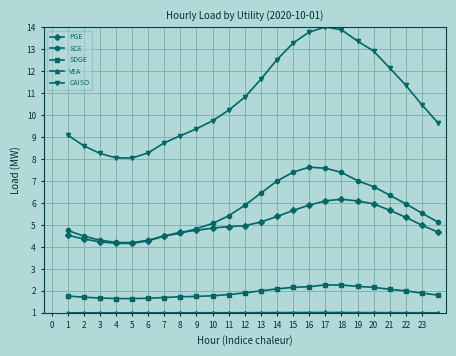

What is the value of the CAISO point at the 5th from the left?

8.0